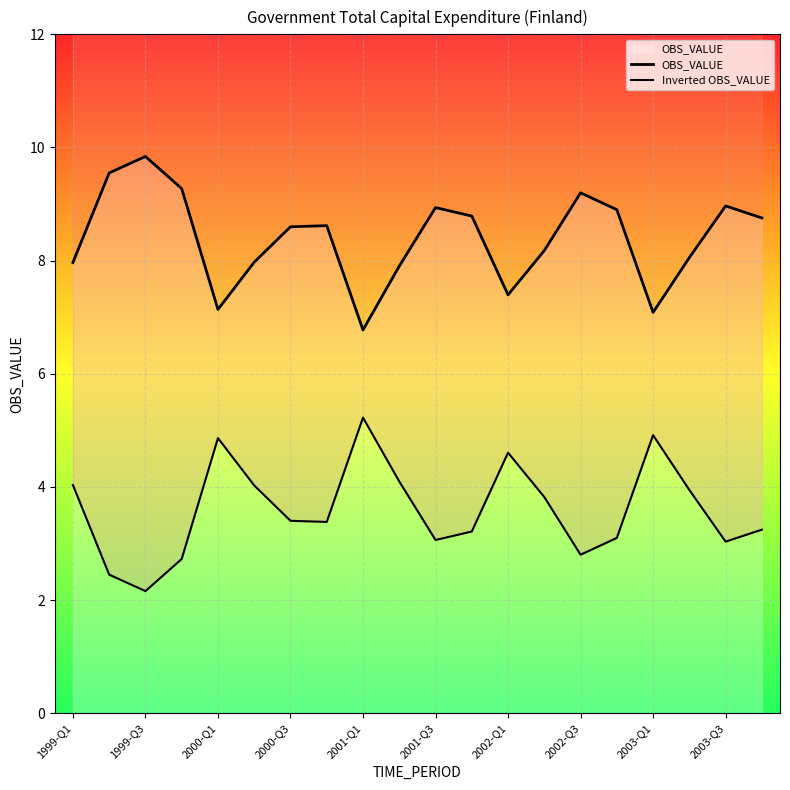

At which category is the sum across all series the highest?

1999-Q1